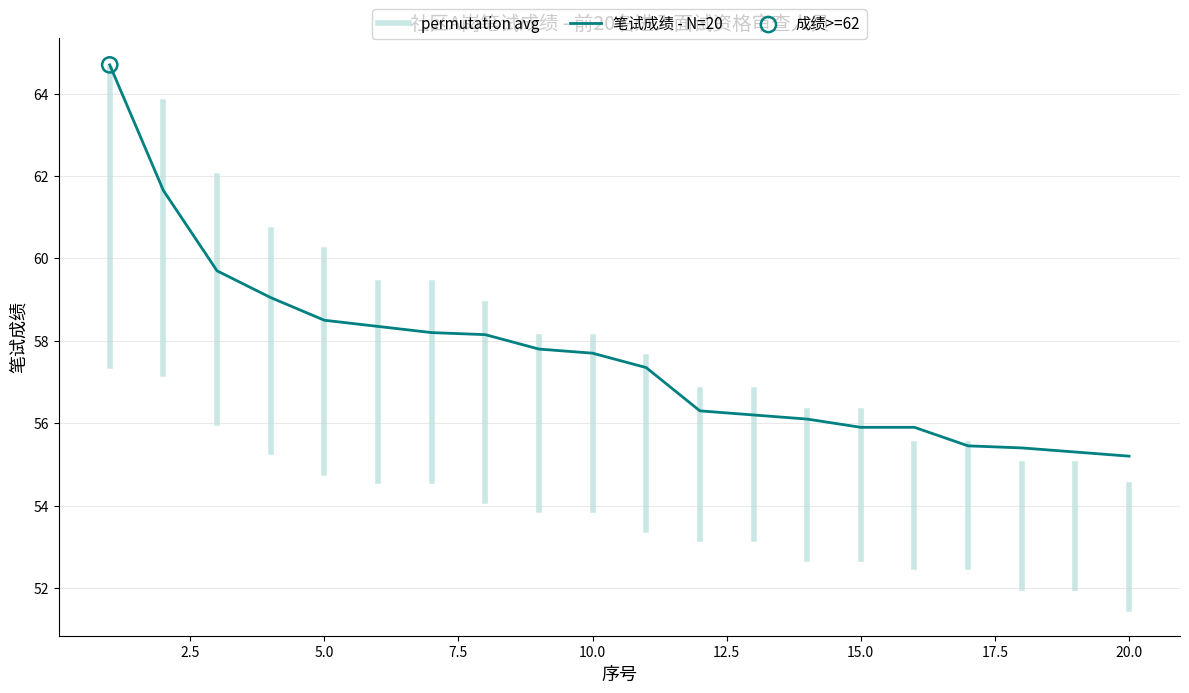

What is the difference between the maximum and minimum values?

9.5